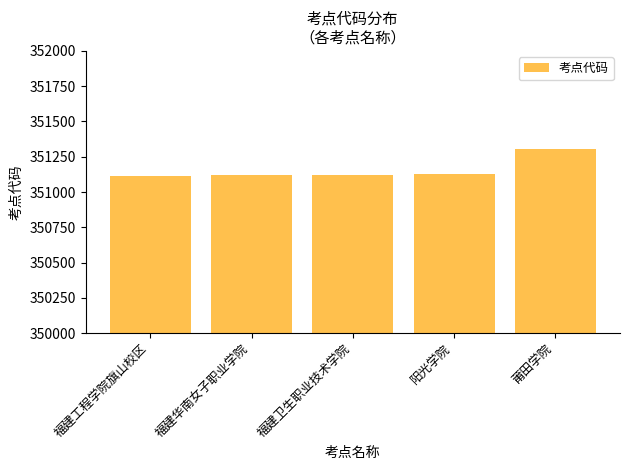

Does the chart contain stacked bars?

No